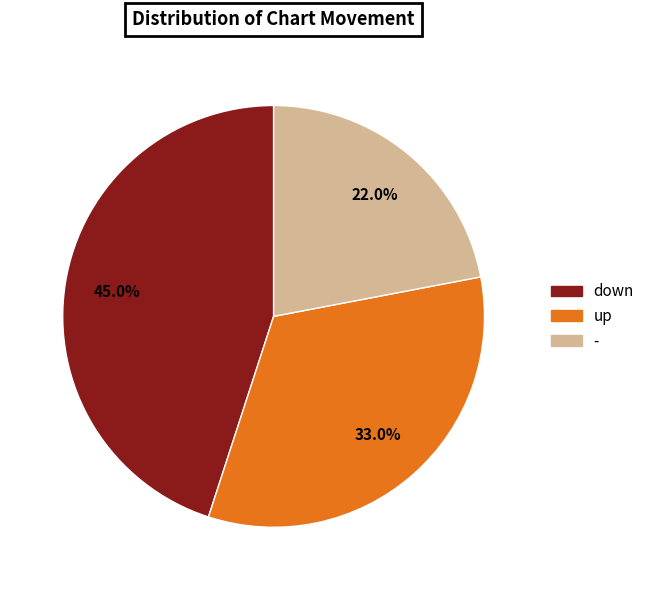

To the nearest percent, what is the average slice percentage?

33%